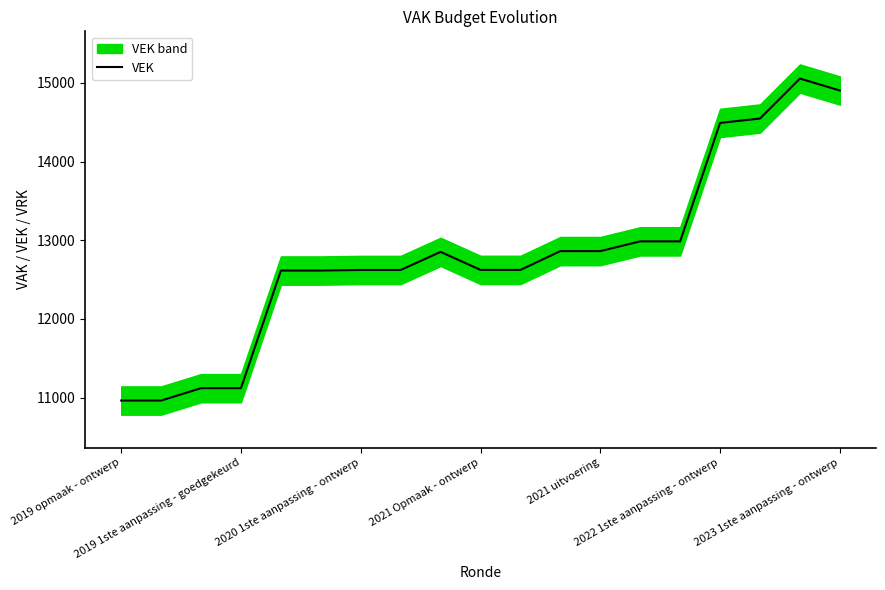

What is the highest value of the VEK series?

15055